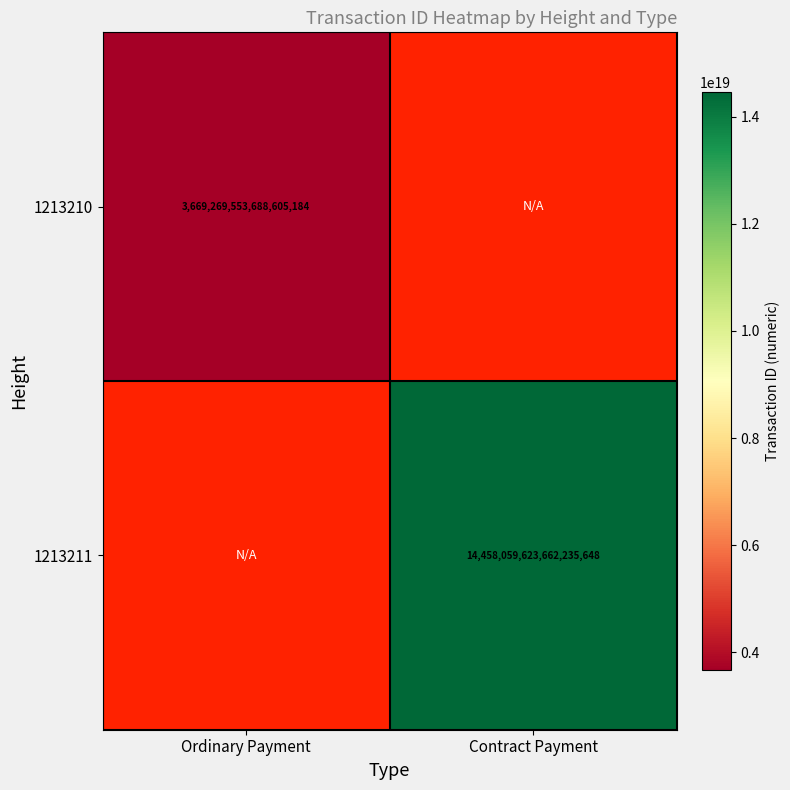

Is it true that 1213210 equals 5931640817373336576 at Ordinary Payment?

False